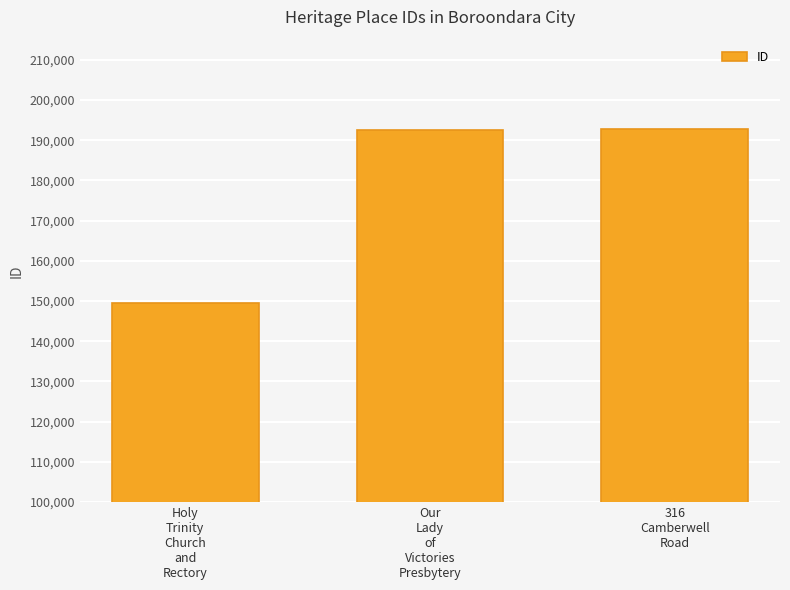

Count the number of data series in this chart.

1